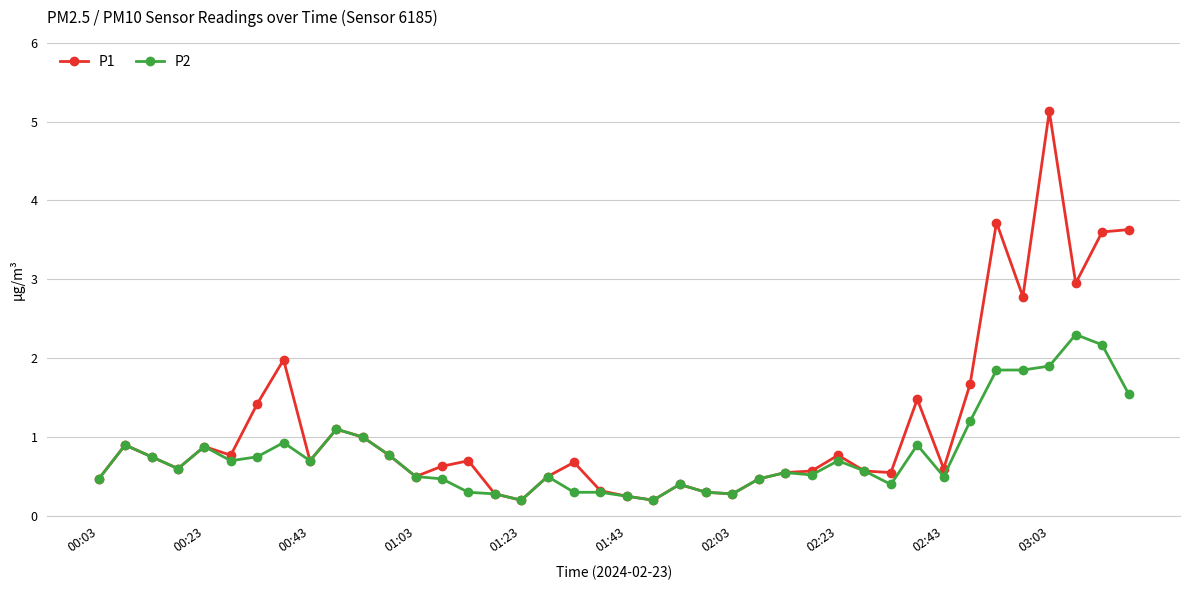

Which series has the largest range (max minus min)?

P1